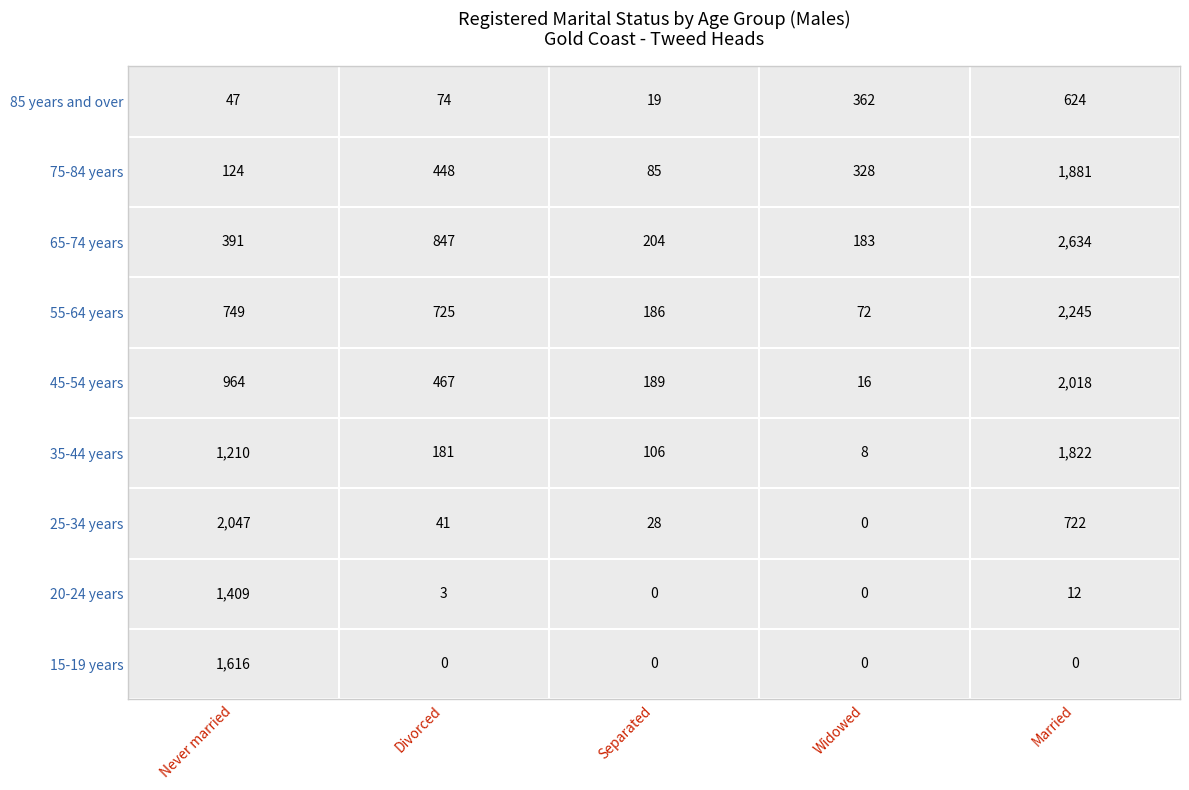

List the series in order of their peak value, highest first.

65-74 years, 55-64 years, 25-34 years, 45-54 years, 75-84 years, 35-44 years, 15-19 years, 20-24 years, 85 years and over